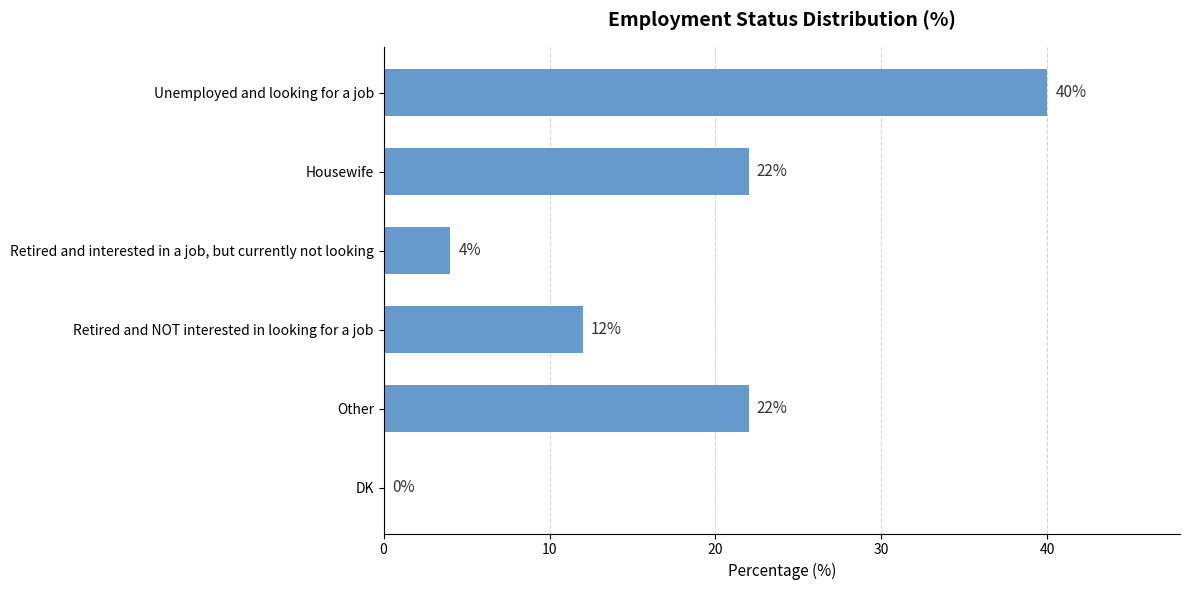

Is it true that the value at Unemployed and looking for a job is 67?

False